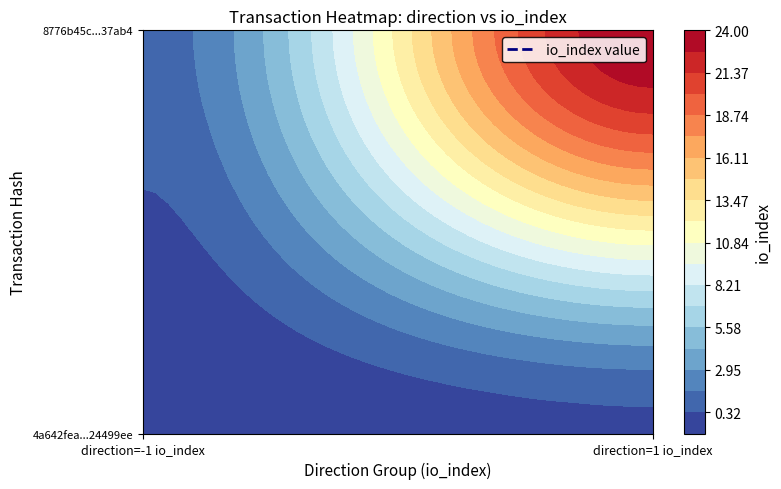

Which series changed the most between -1 and 1?

8776b45c8aa9b5d563570befe5e90134ee37ab4